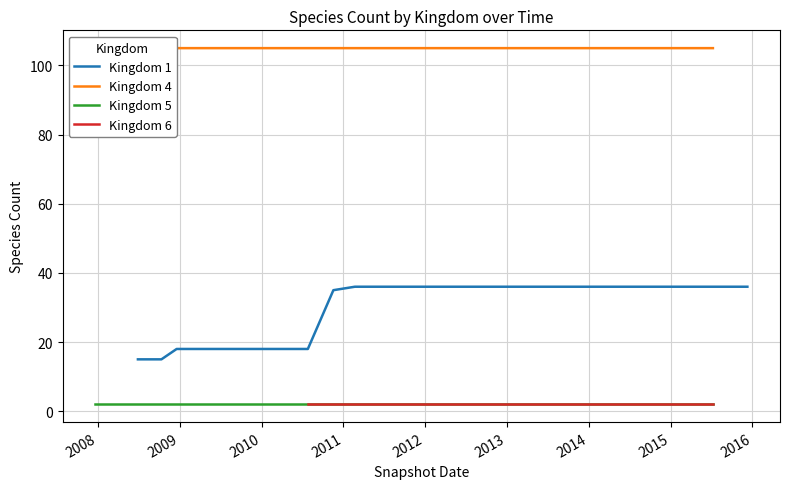

What is the minimum value for Kingdom 1?

15